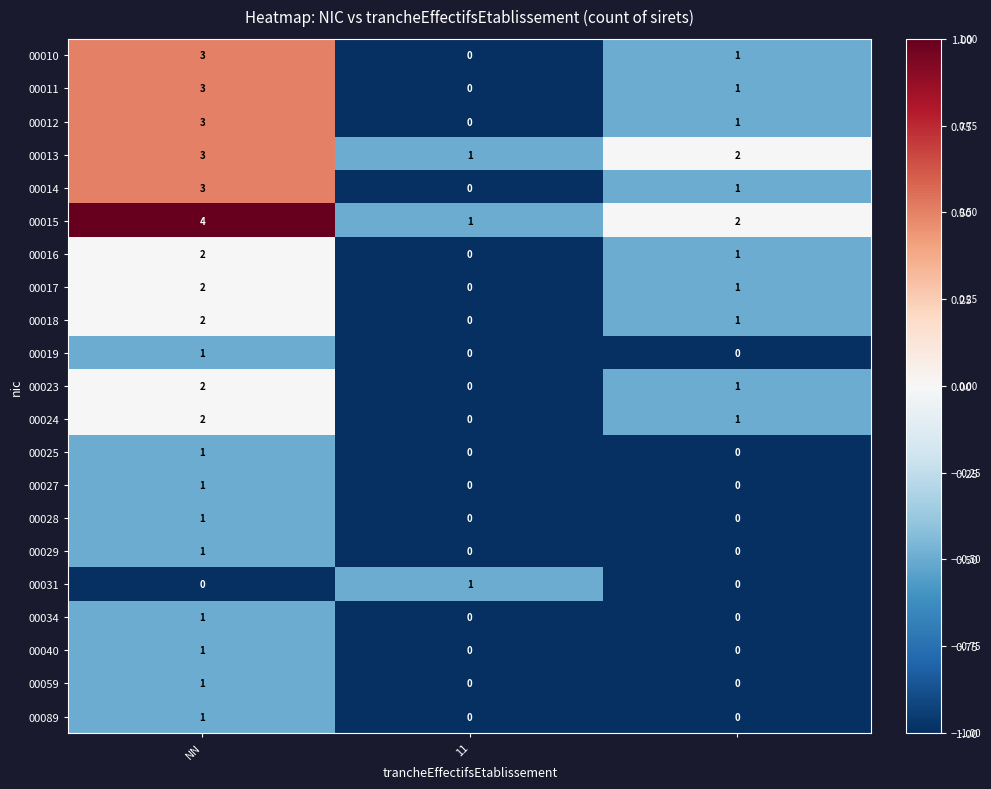

Count the 00031 values in the range 0 to 1.

3